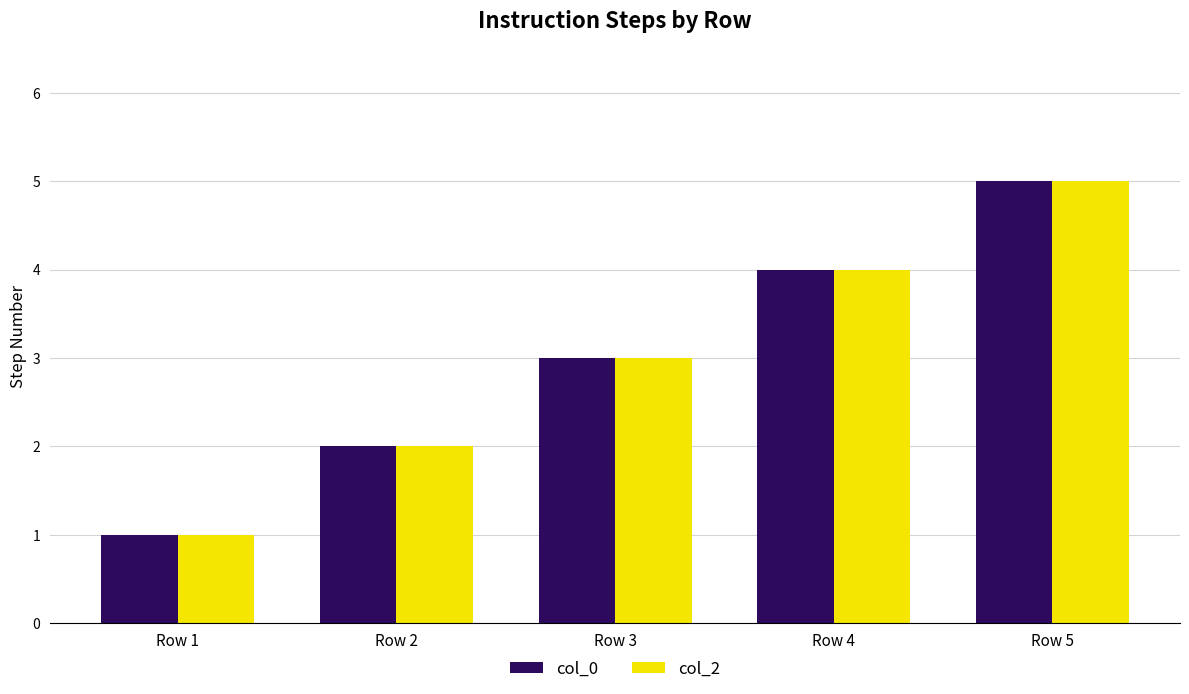

What is the difference between the second highest and minimum values in the col_2 series?

3